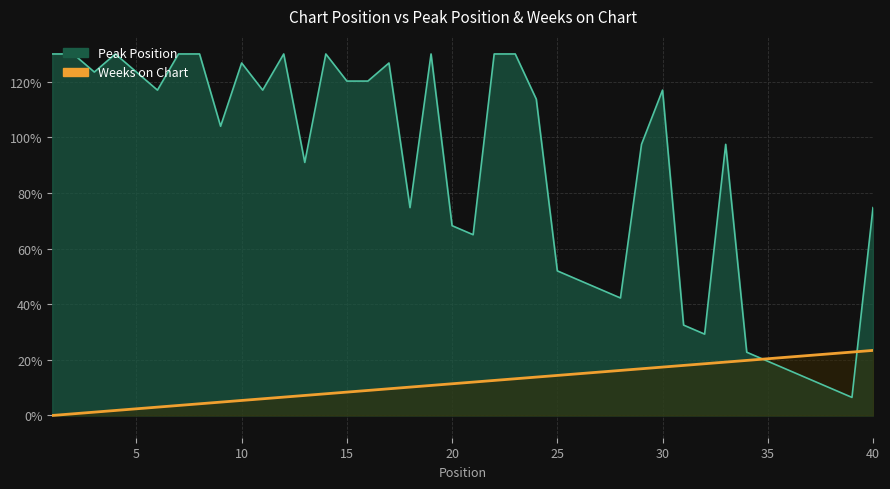

How many data points are above 12?

19